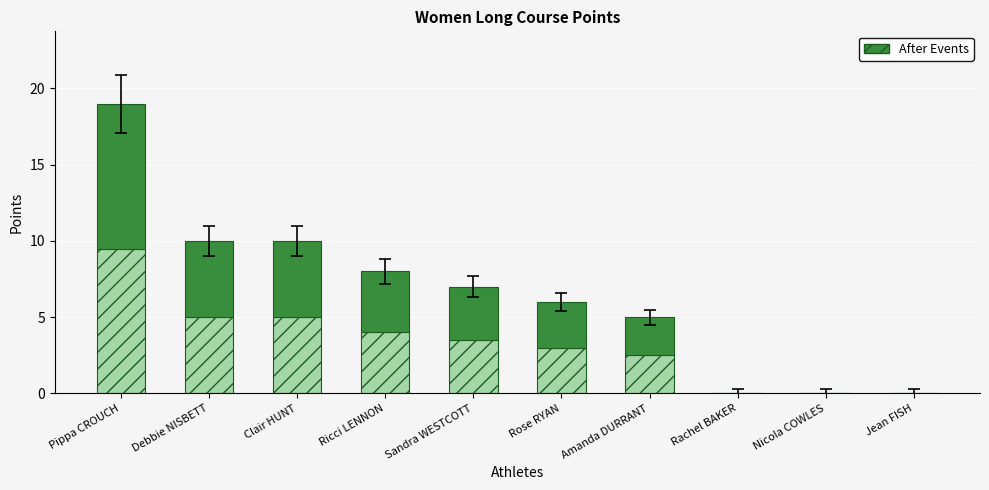

What is the total value across all series at Amanda DURRANT?

5.0